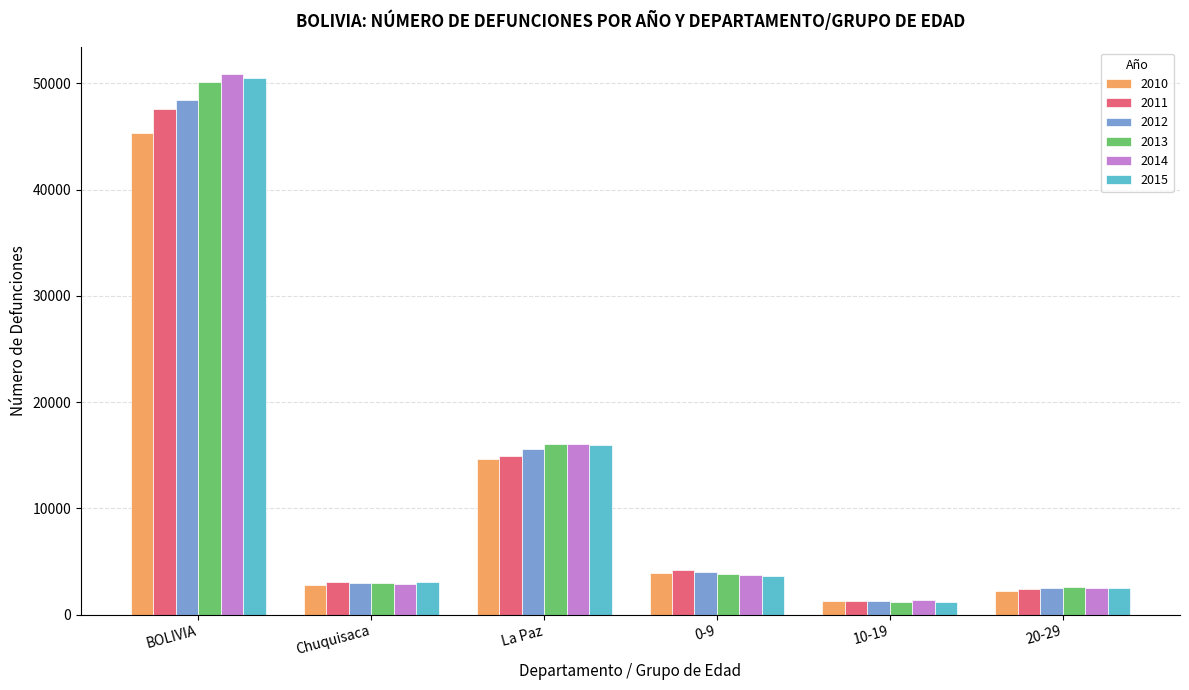

What is the minimum value shown in the chart?

1173